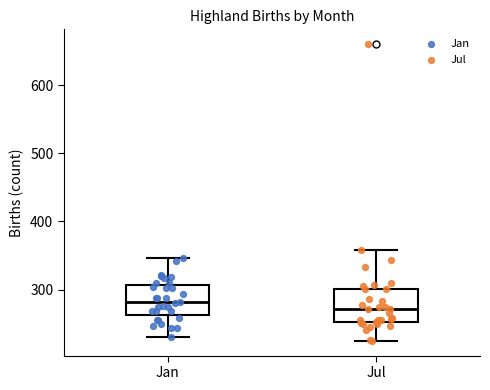

Reading left to right, transcribe this box plot: for each box, give where its median line is, the range the box spans, and where its two whiskers end, as read against the y-axis. The values are not printed on the chart, so give them approximately, as read against the axis.

Jan: median 280, box 260 to 310, whiskers 230 to 350
Jul: median 270, box 250 to 300, whiskers 230 to 360